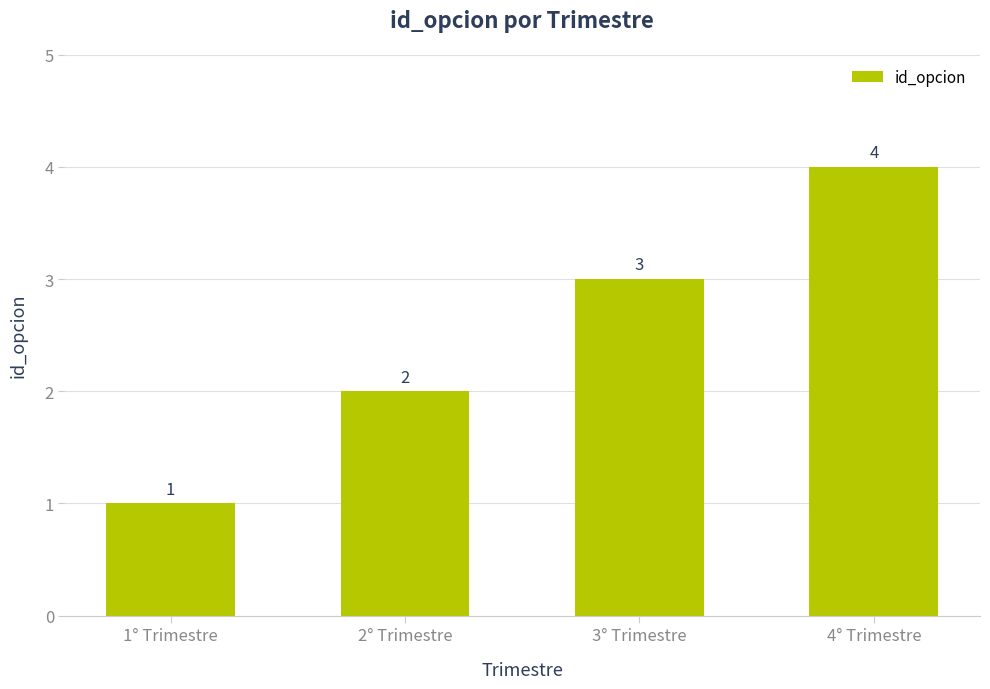

Does the chart contain any negative values?

No